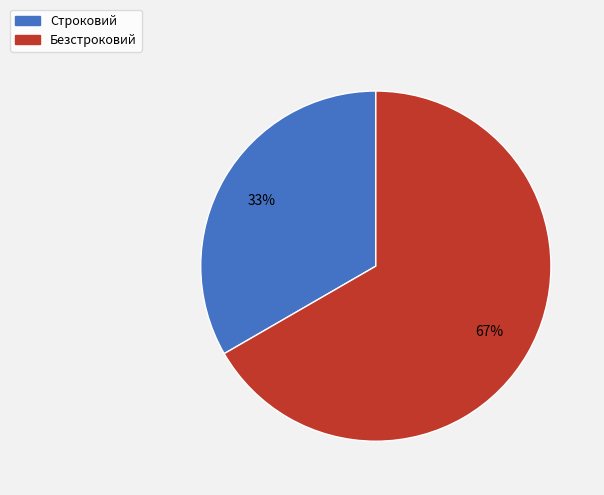

Is it true that Безстроковий is 67% of the pie?

True